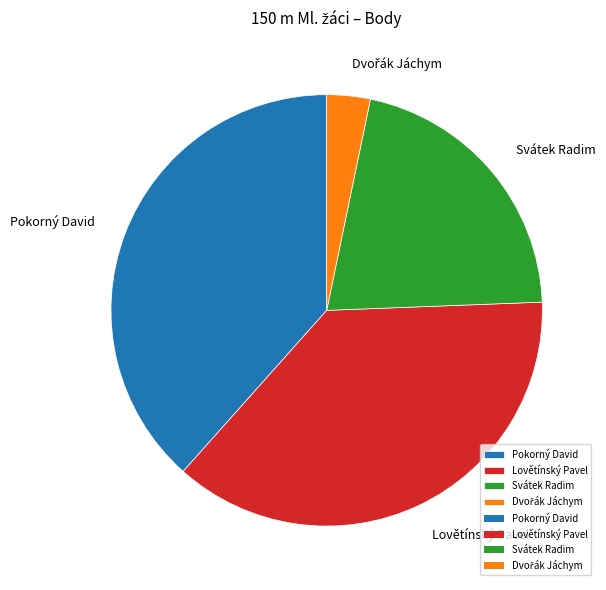

Is there any slice that represents more than half of the pie?

No